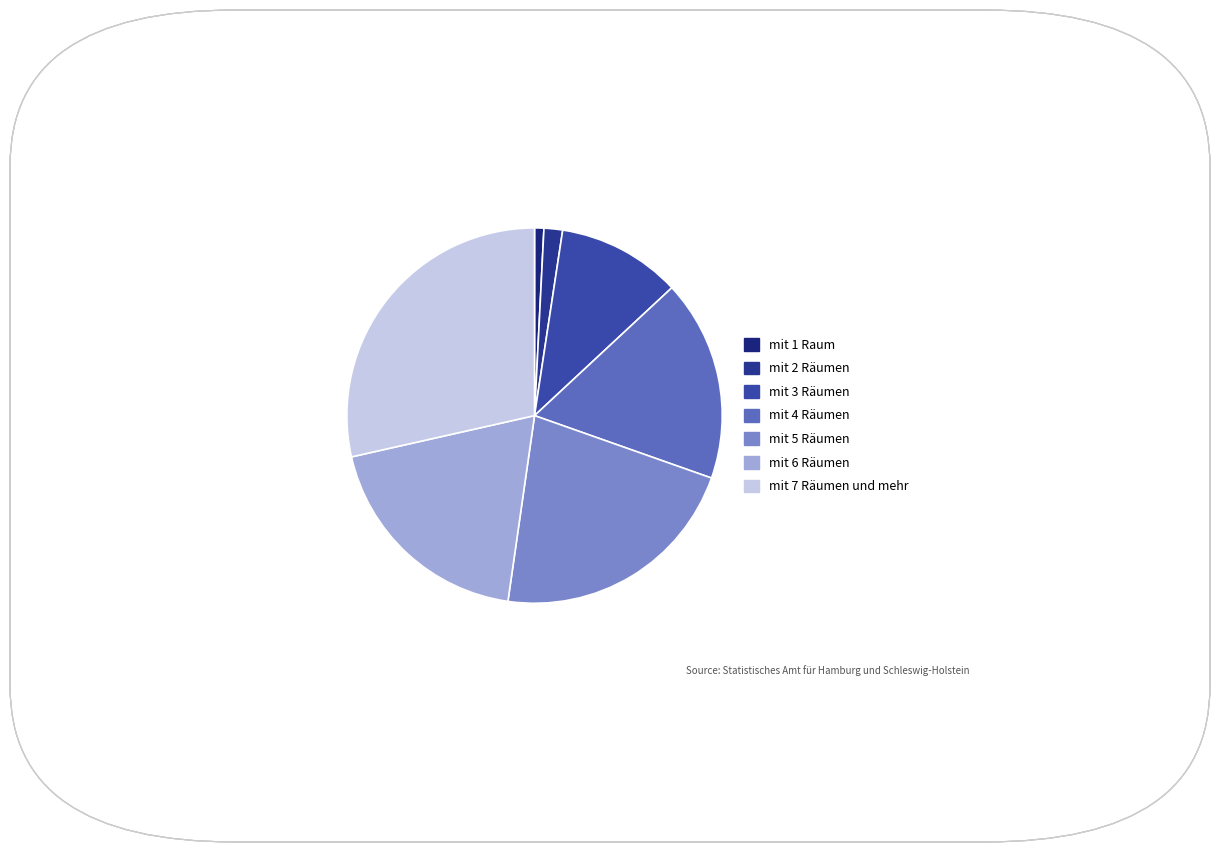

How many slices are in this pie chart?

7